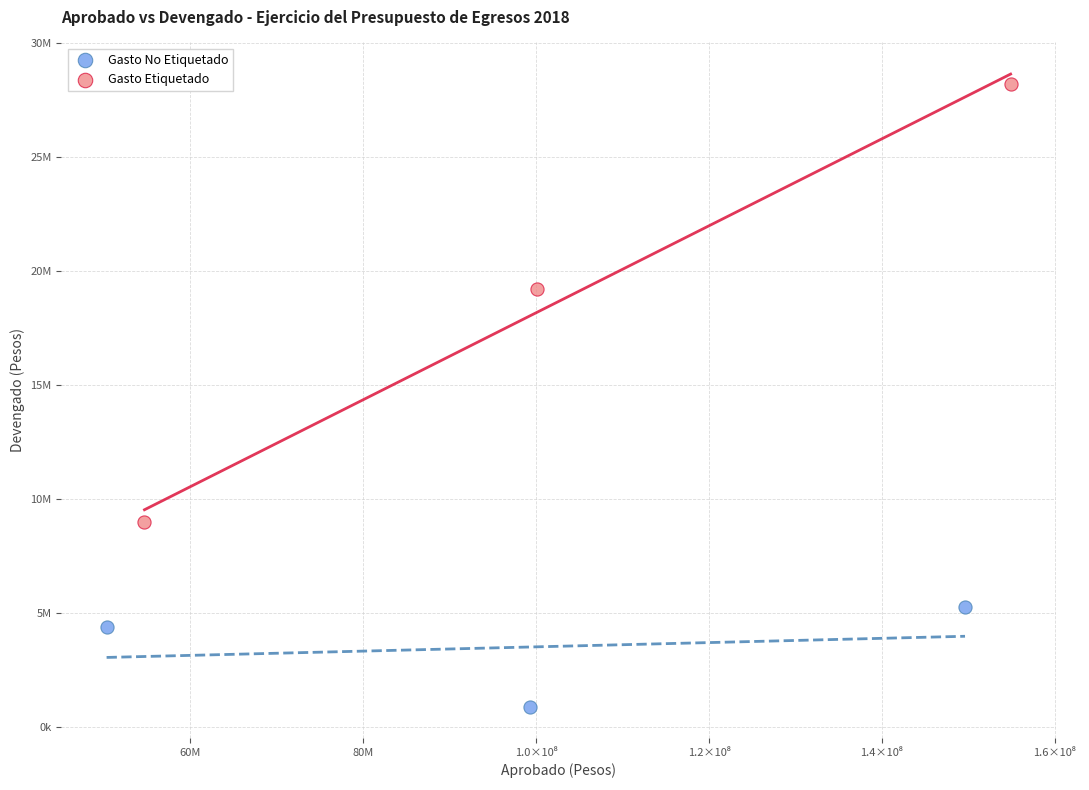

What are all the series names shown in the legend?

Gasto No Etiquetado, Gasto Etiquetado